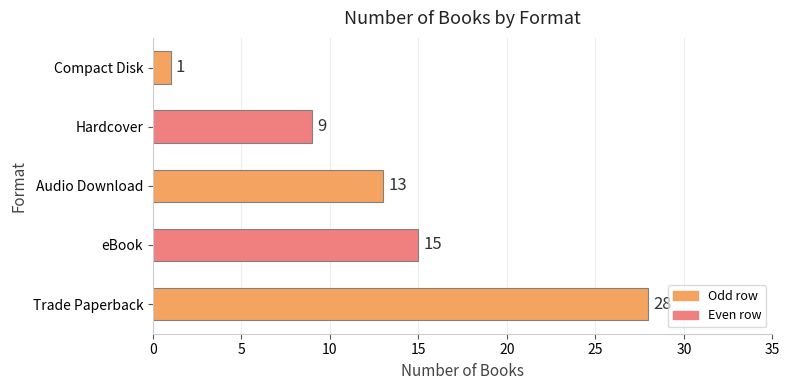

List the labels in order of value, smallest first.

Compact Disk, Hardcover, Audio Download, eBook, Trade Paperback